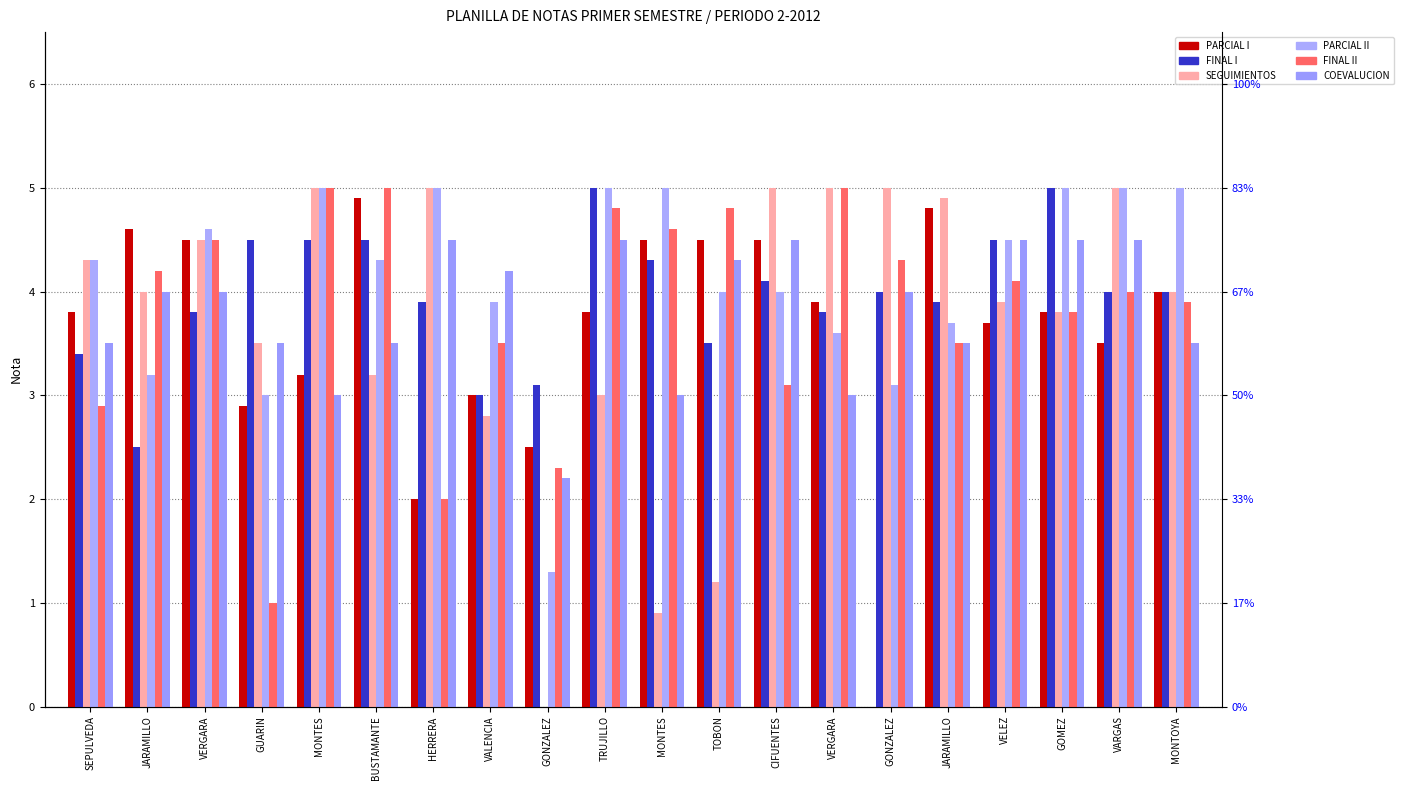

How many groups of bars are there?

20